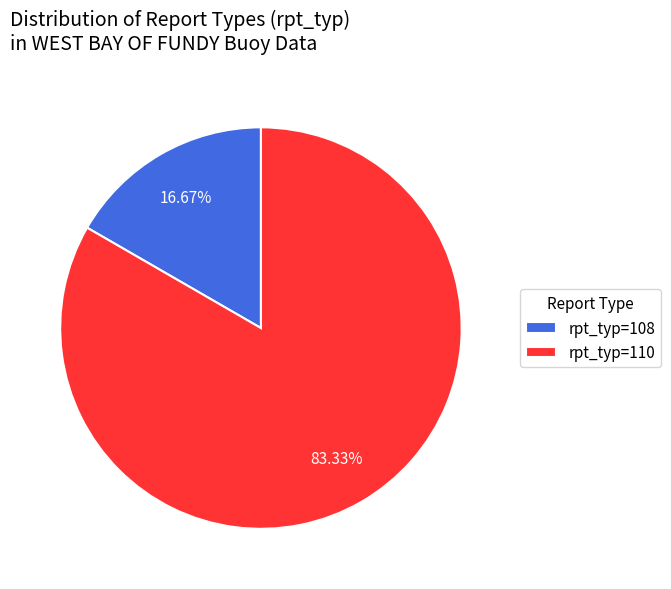

Is there any slice that represents more than half of the pie?

Yes